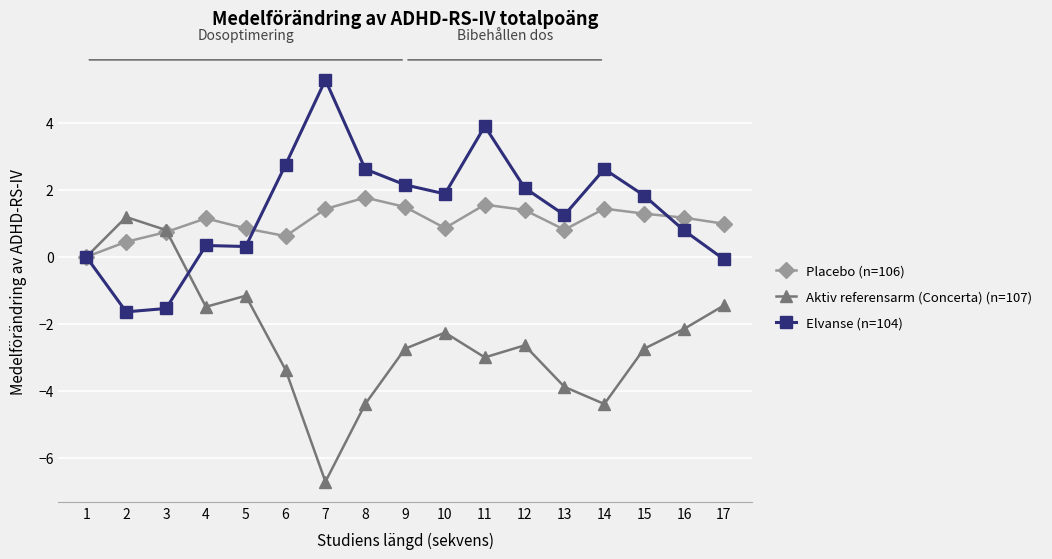

What is the sum of all Elvanse (n=104) values?

24.5